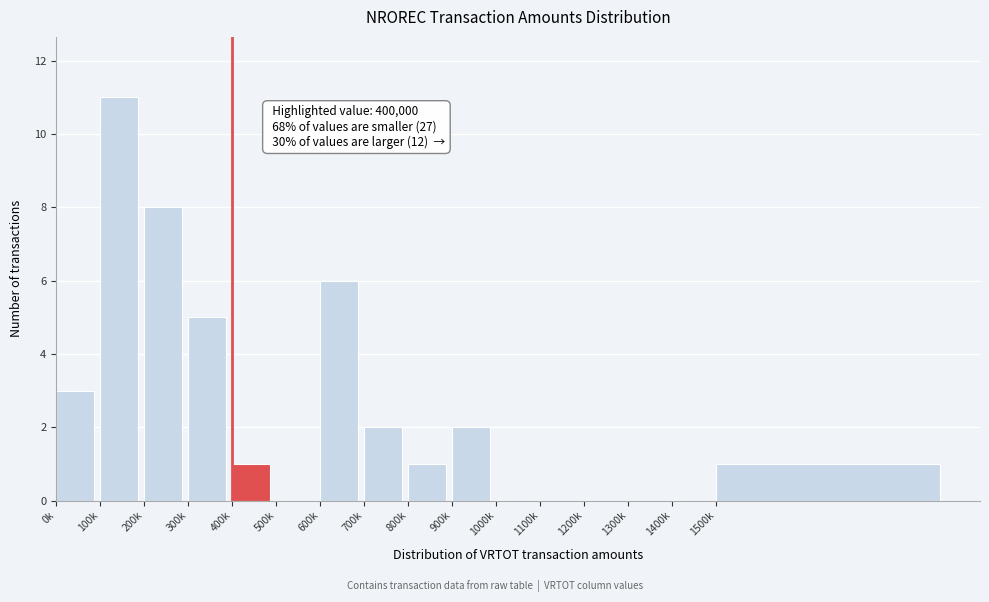

Reading left to right, what are all the values shown in this chart?

0k=3	100k=11	200k=8	300k=5	400k=1	500k=0	600k=6	700k=2	800k=1	900k=2	1000k=0	1100k=0	1200k=0	1300k=0	1400k=0	1500k=1